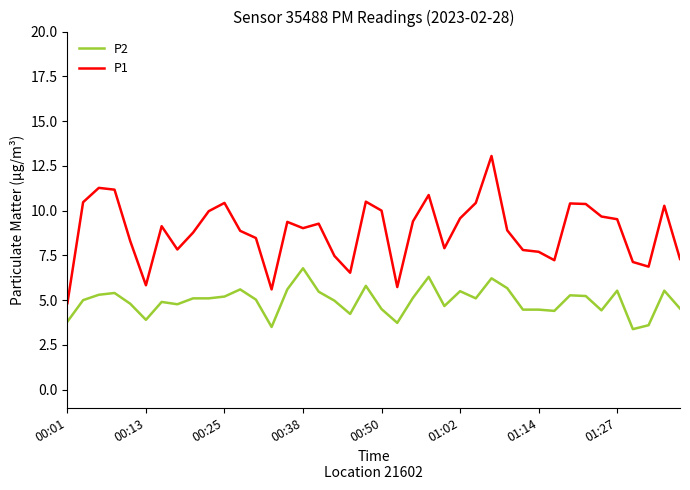

Which series has the largest total across all categories?

P1